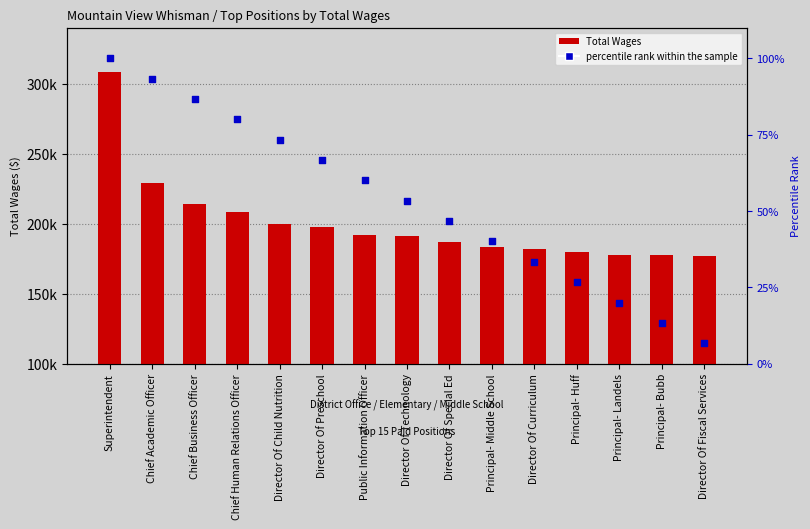

Which series reaches the maximum Y coordinate?

Total Wages